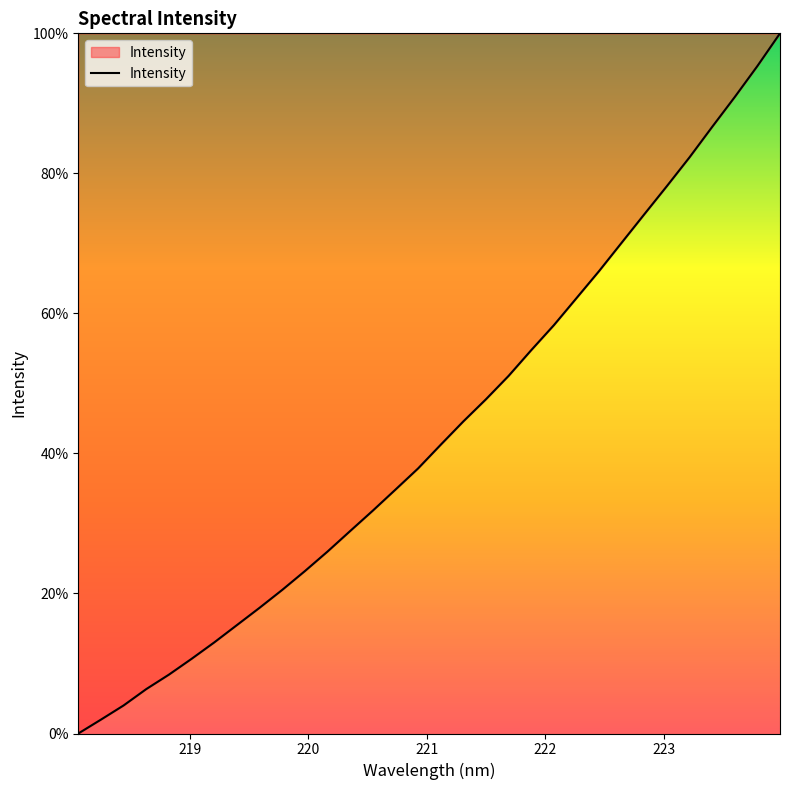

What is the greatest value displayed?

100.0